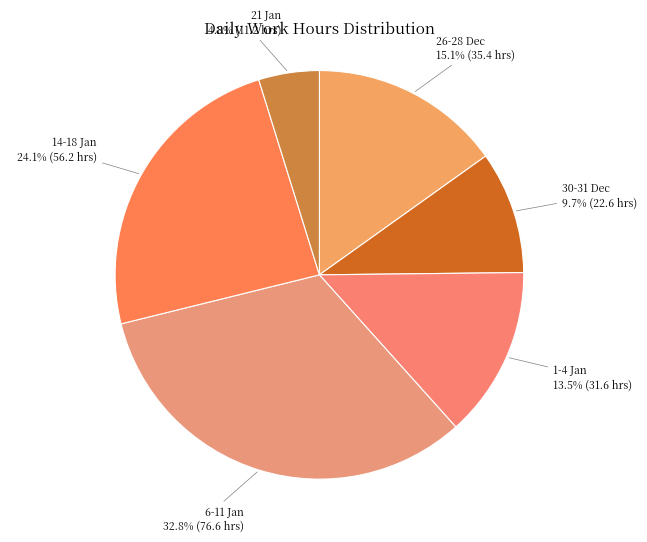

What percentage is NOT represented by 30-31 Dec?

90.3%